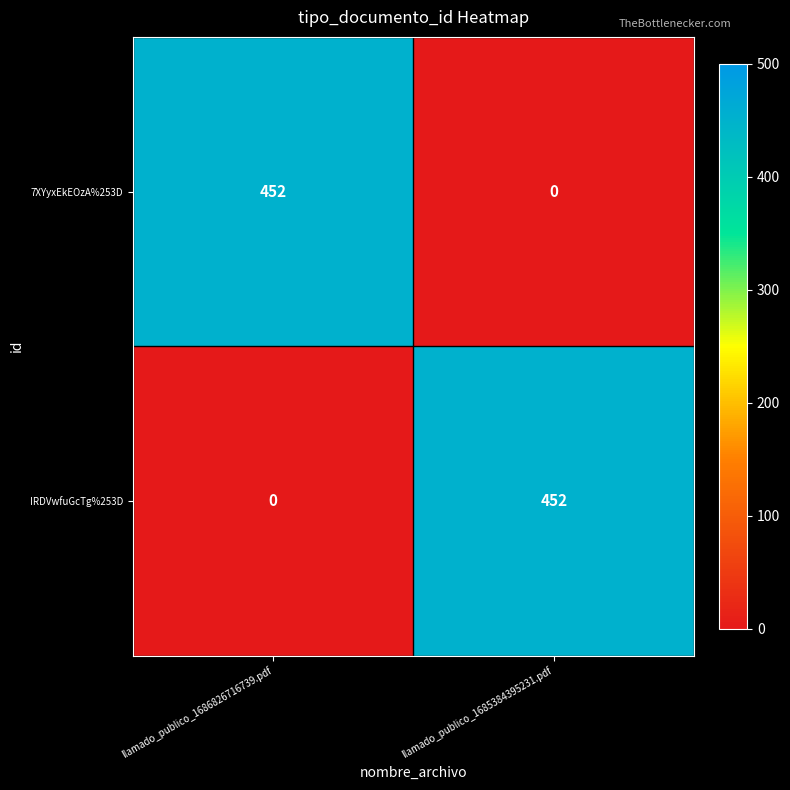

At which label is IRDVwfuGcTg%253D closest to 226?

llamado_publico_1686826716739.pdf